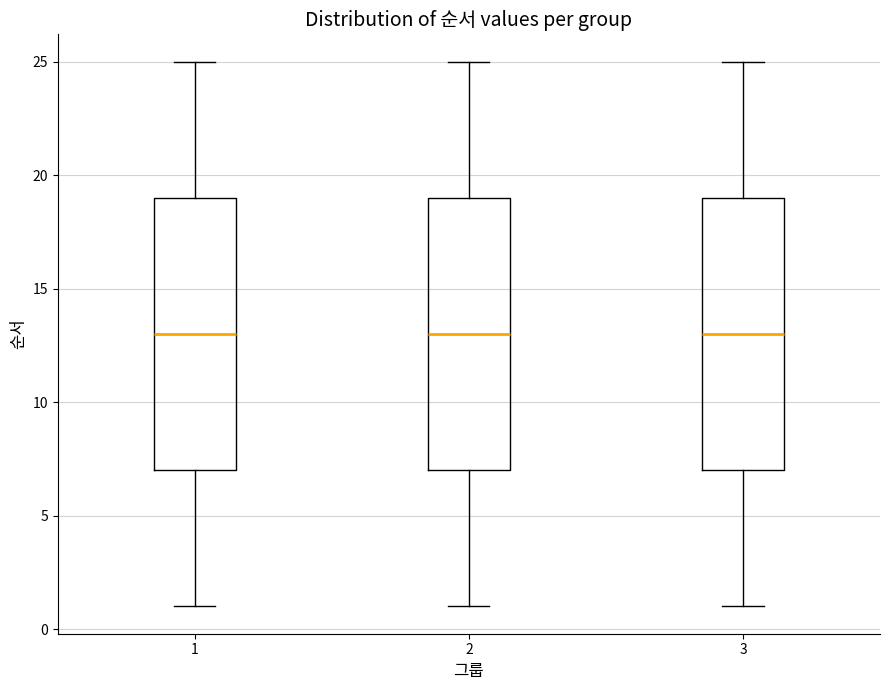

Where is the upper edge of the box at x = 1 on the y-axis? The values are not printed on the chart, so give them approximately, as read against the axis.

19